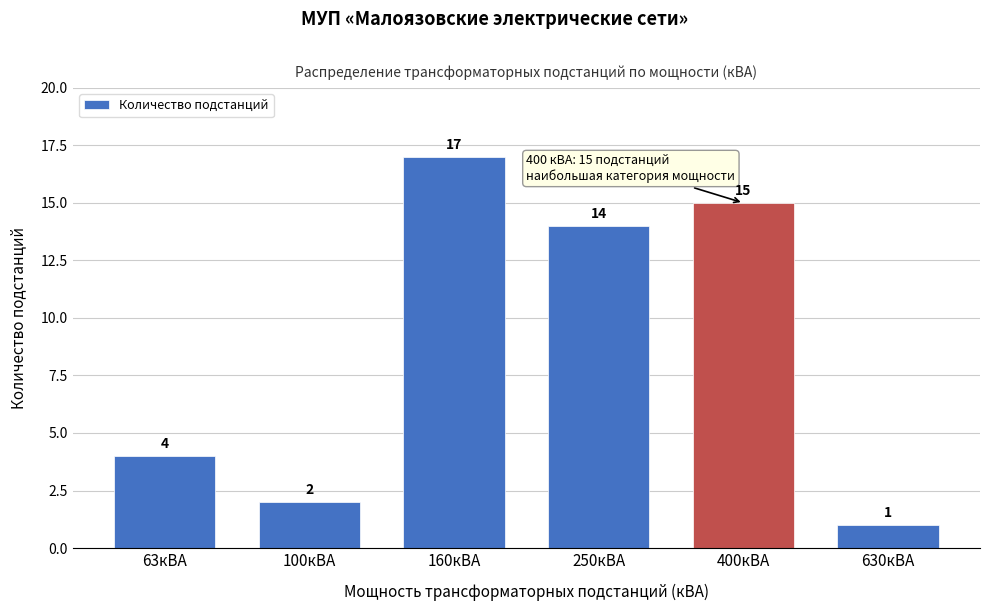

Reading left to right, transcribe all the data shown in this chart.

63кВА=4	100кВА=2	160кВА=17	250кВА=14	400кВА=15	630кВА=1